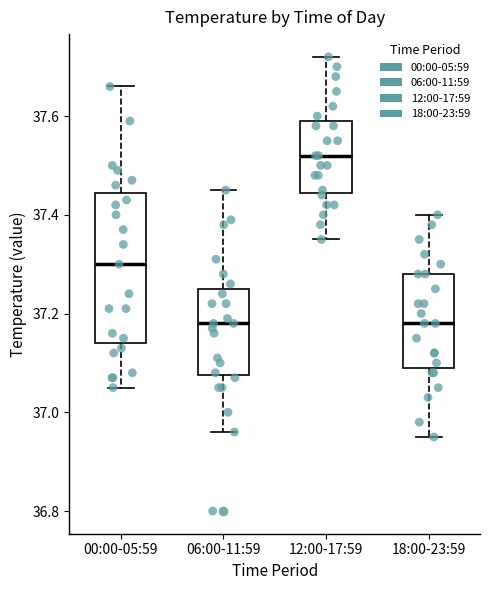

Reading left to right, transcribe this box plot: for each box, give where its median line is, the range the box spans, and where its two whiskers end, as read against the y-axis. The values are not printed on the chart, so give them approximately, as read against the axis.

00:00-05:59: median 37.30, box 37.14 to 37.44, whiskers 37.06 to 37.66
06:00-11:59: median 37.18, box 37.08 to 37.26, whiskers 36.96 to 37.46
12:00-17:59: median 37.52, box 37.44 to 37.60, whiskers 37.36 to 37.72
18:00-23:59: median 37.18, box 37.10 to 37.28, whiskers 36.96 to 37.40